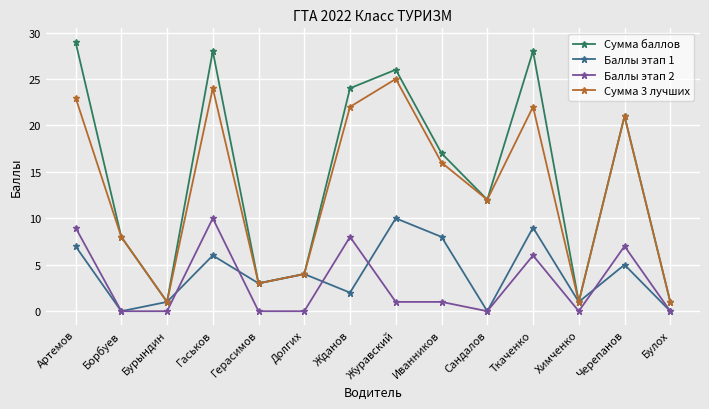

How many interior local peaks does the Сумма баллов series have?

4